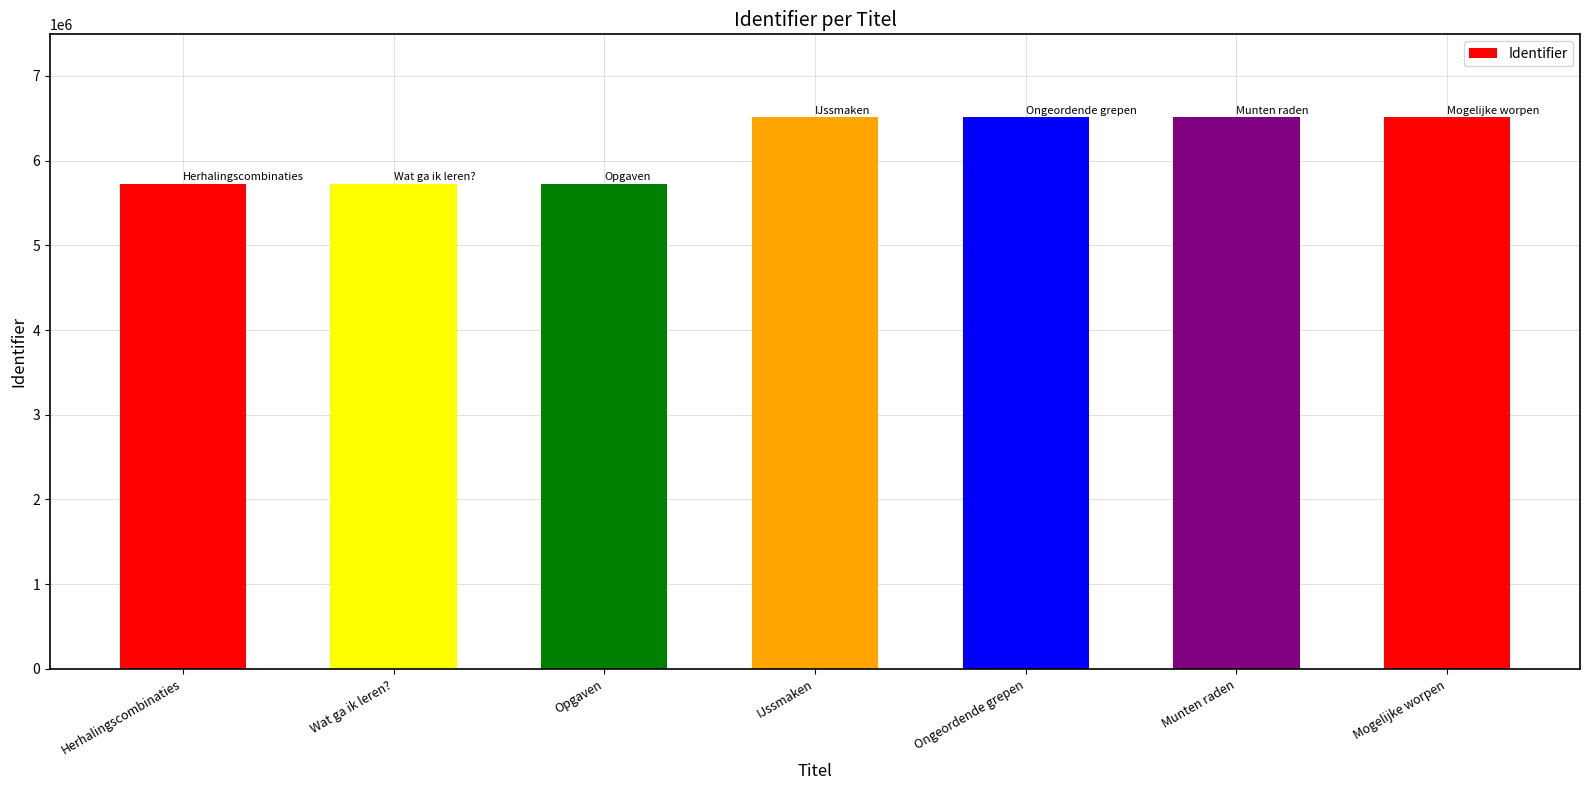

What is the label of the 3rd bar from the right?

Ongeordende grepen